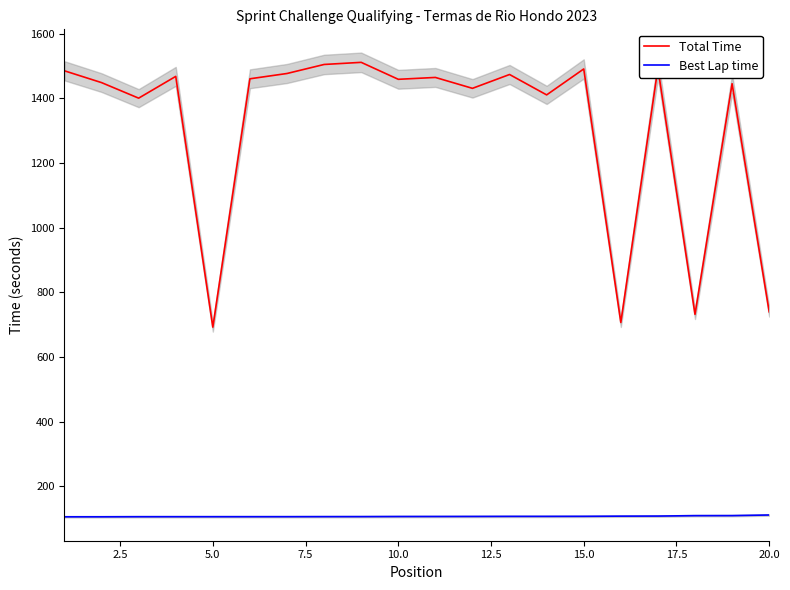

True or false: Best Lap time and Total Time cross at least once.

False